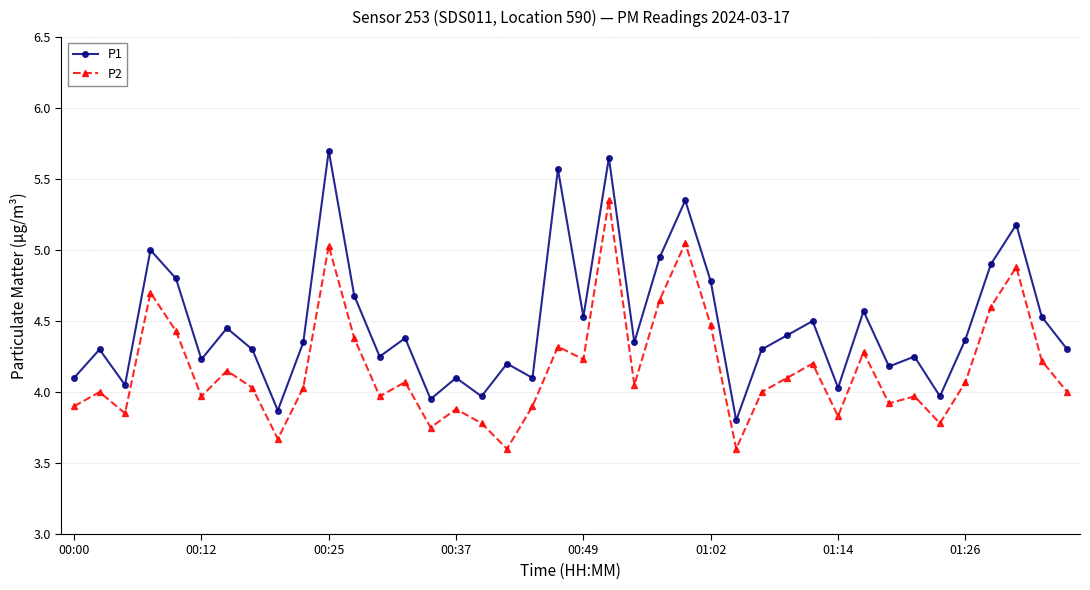

In P2, how many points are lower than both neighbors (excluding endpoints)?

12